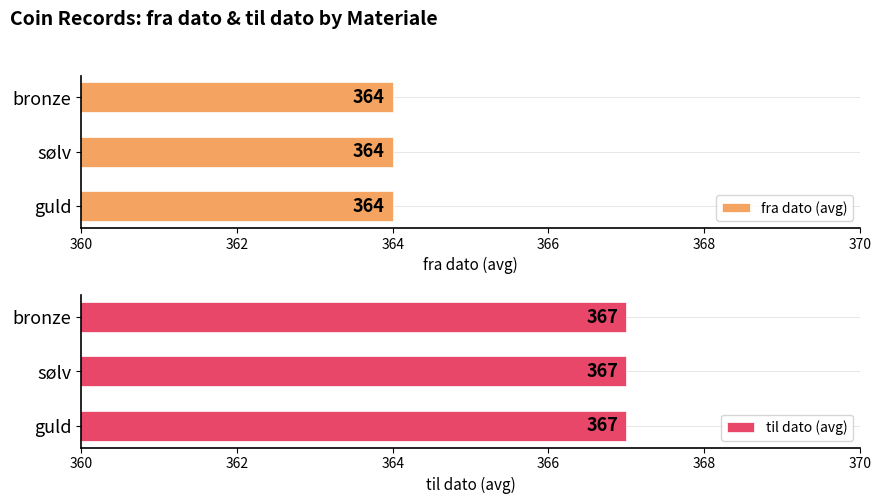

What is the label of the 4th bar from the right?

bronze